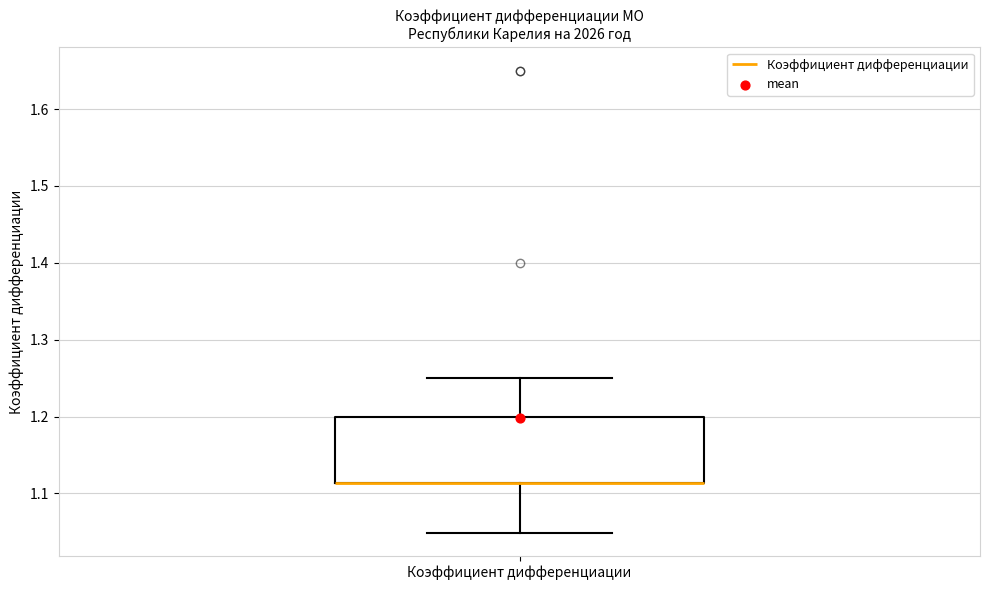

Where does the upper whisker of the box for Коэффициент дифференциации end on the y-axis? The values are not printed on the chart, so give them approximately, as read against the axis.

1.25